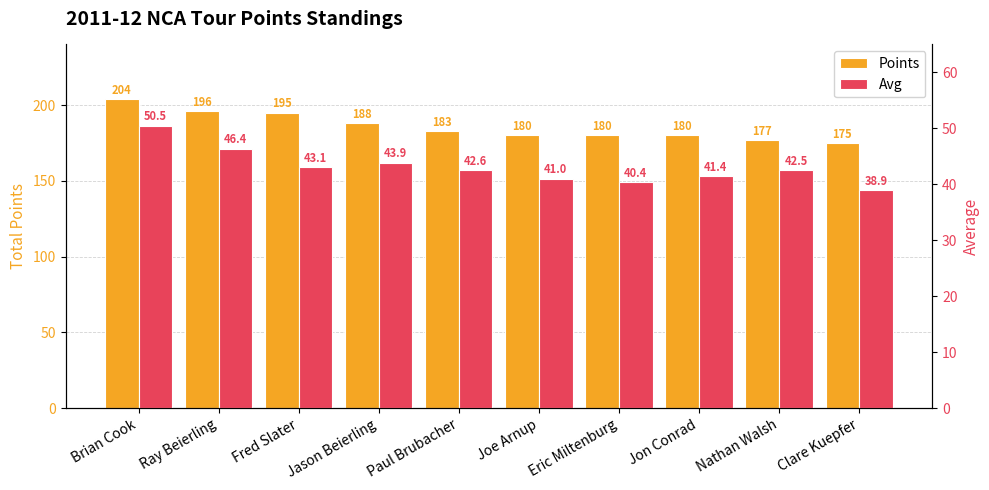

What is the minimum value for Avg?

38.9